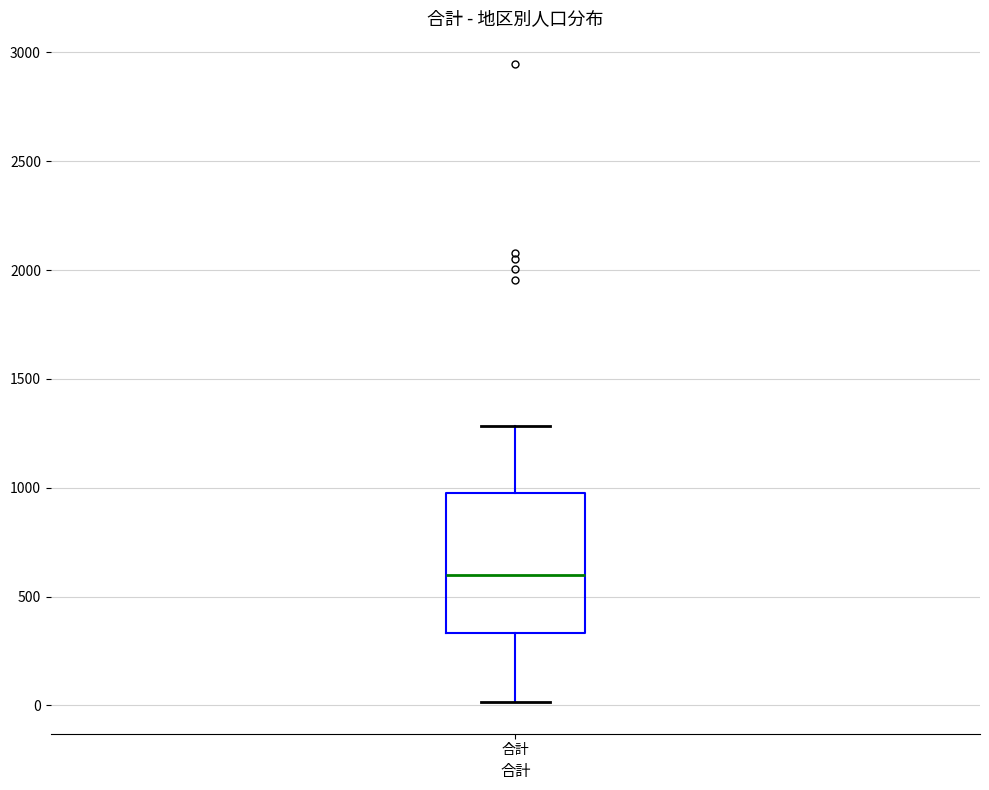

Read this box plot against the y-axis: the position of the median line, the range covered by the box, and the ends of both whiskers. The values are not printed on the chart, so give them approximately, as read against the axis.

median 600, box 350 to 950, whiskers 0 to 1300